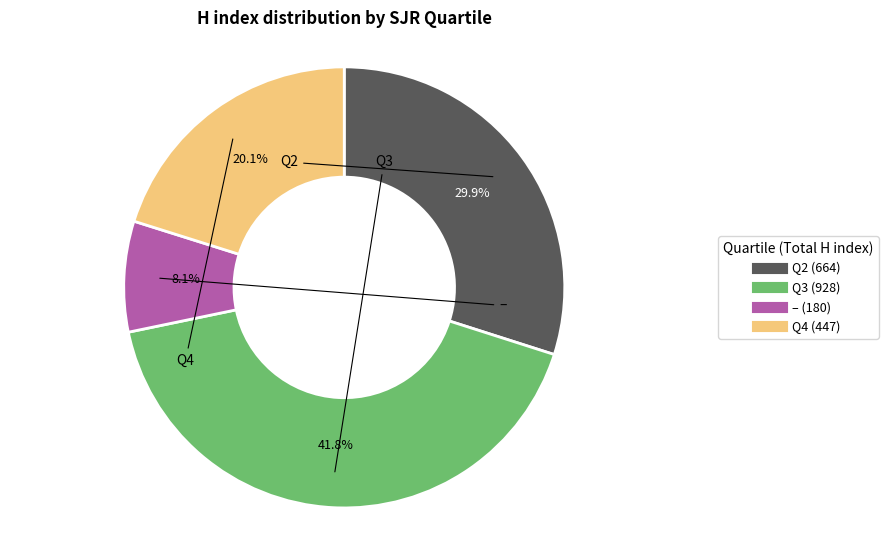

Is there any slice that represents more than half of the pie?

No